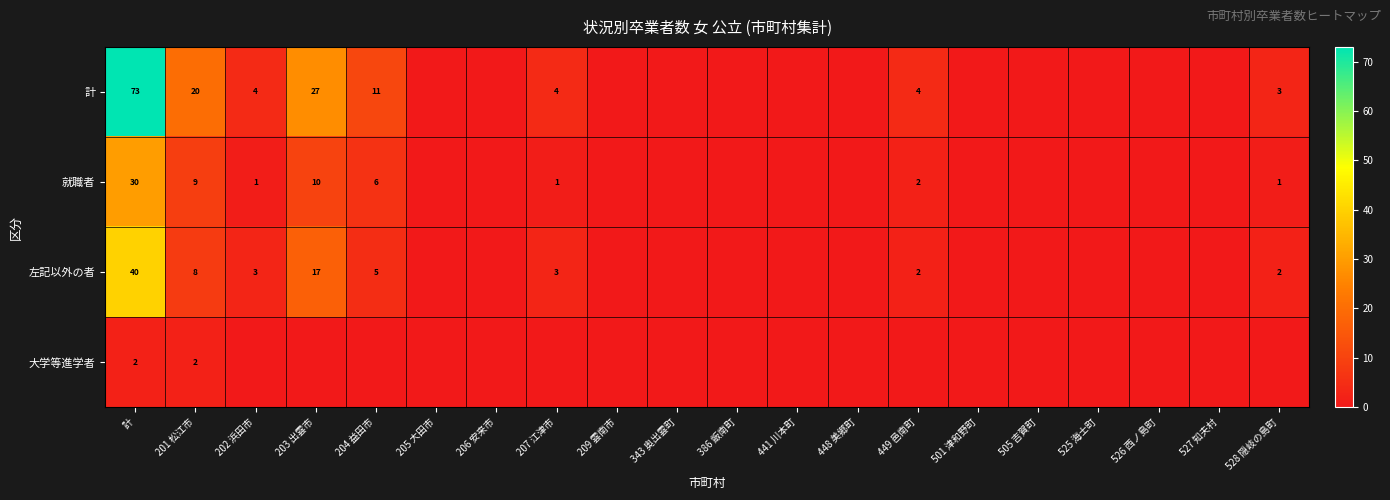

The 大学等進学者 series shows 2 at 計. True or false?

True